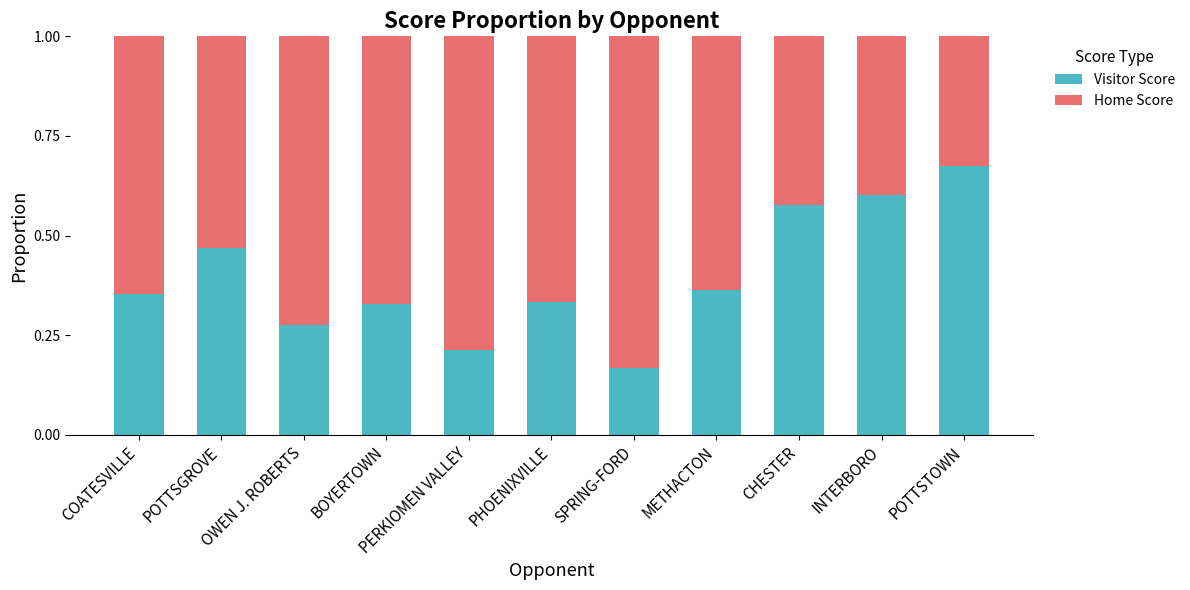

What is the total value across all series at POTTSGROVE?

1.0